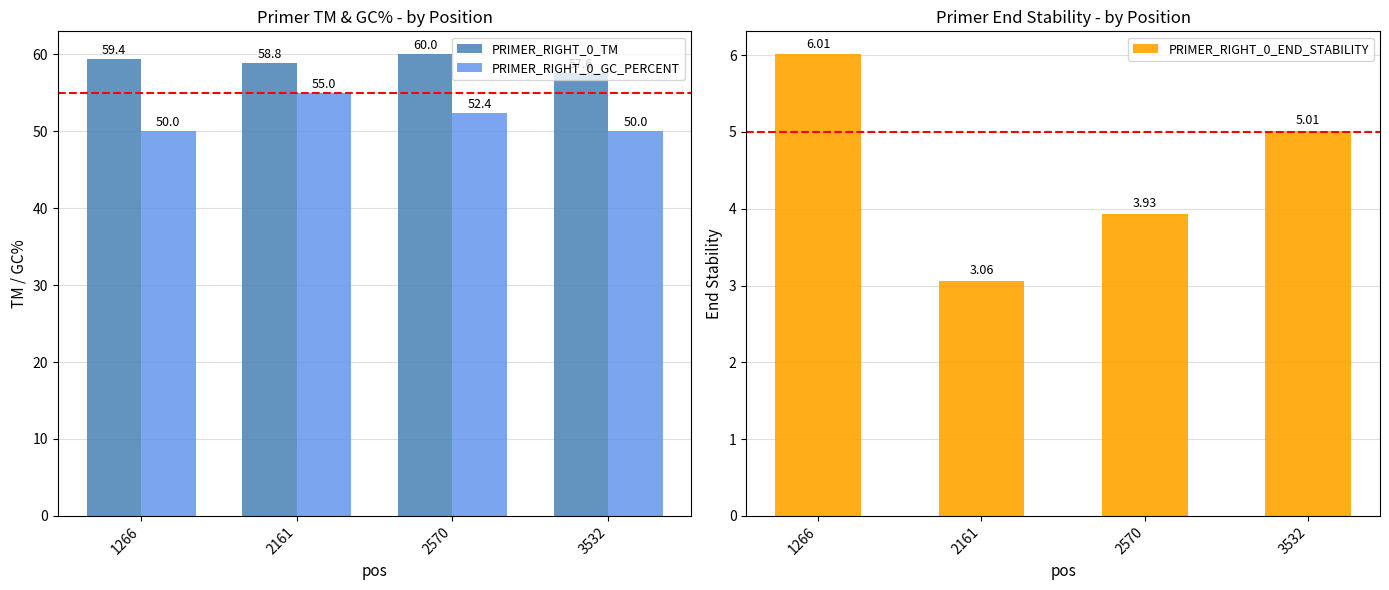

Rank the categories by PRIMER_RIGHT_0_GC_PERCENT value from lowest to highest.

1266, 3532, 2570, 2161